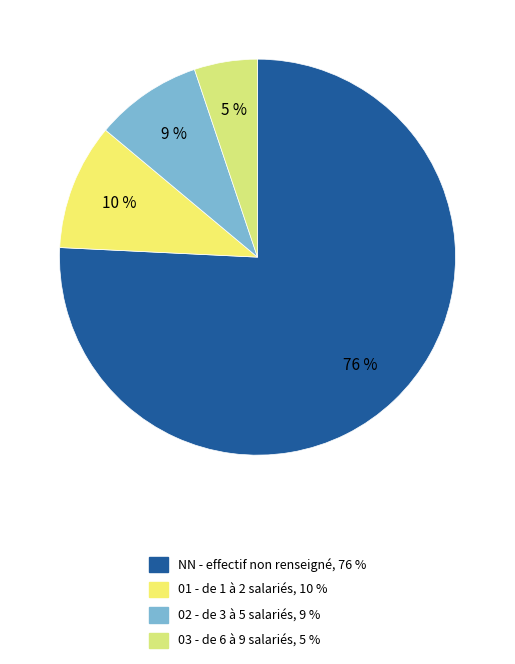

How many slices are in this pie chart?

4